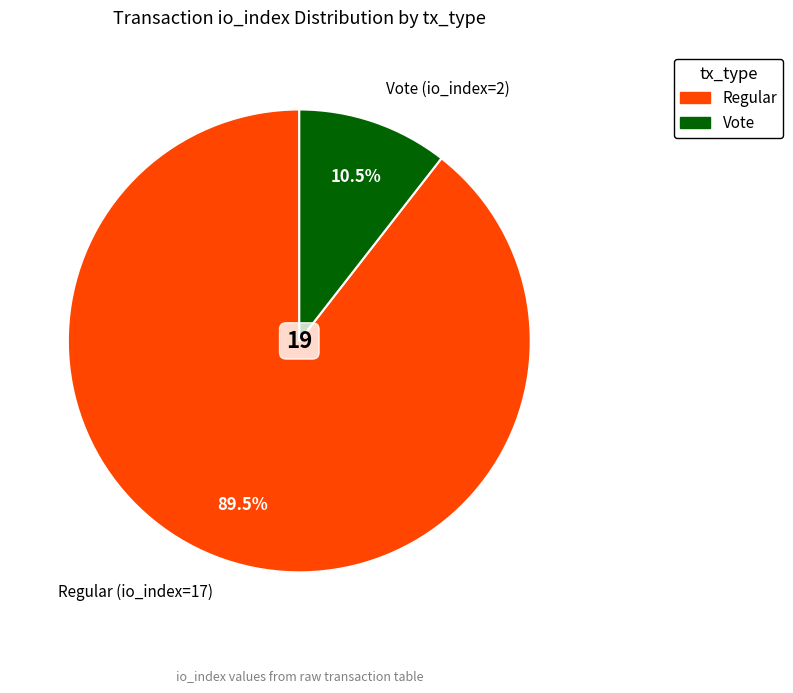

What percentage is NOT represented by Vote (io_index=2)?

89.5%